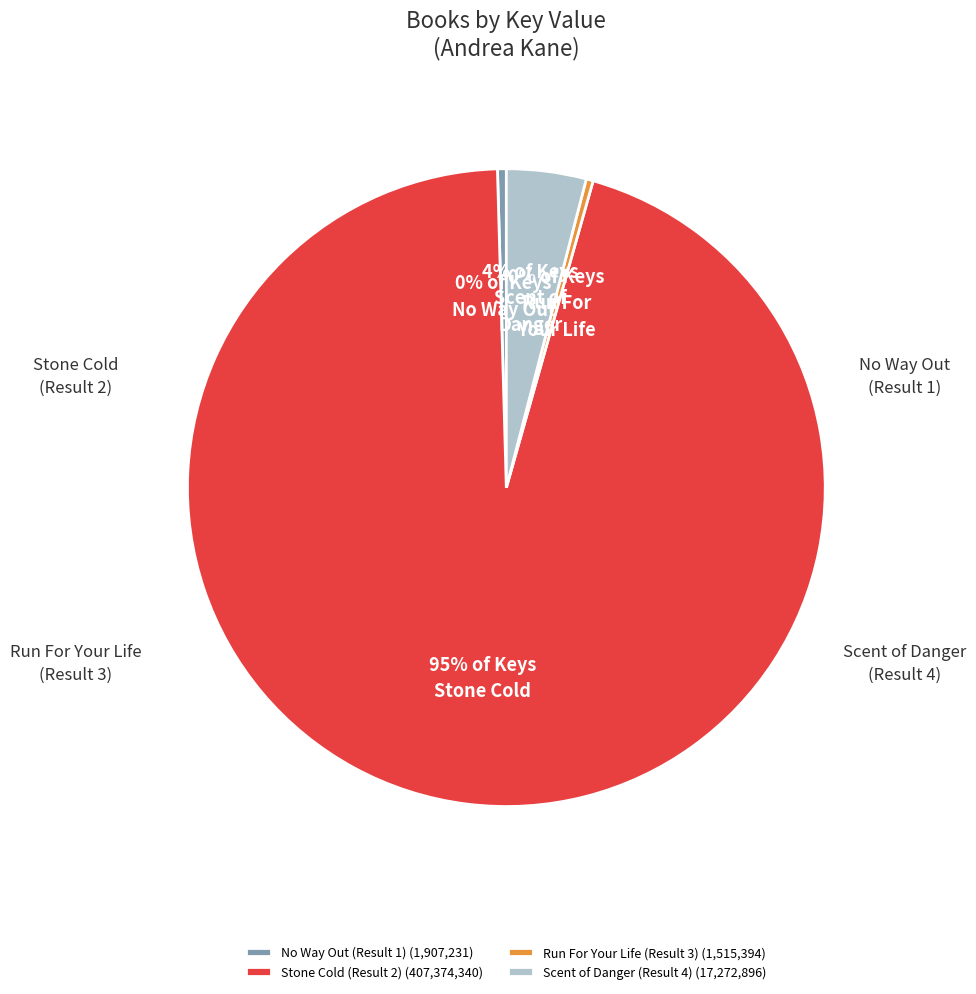

How much of the chart is everything except Stone Cold (Result 2)?

4.8%